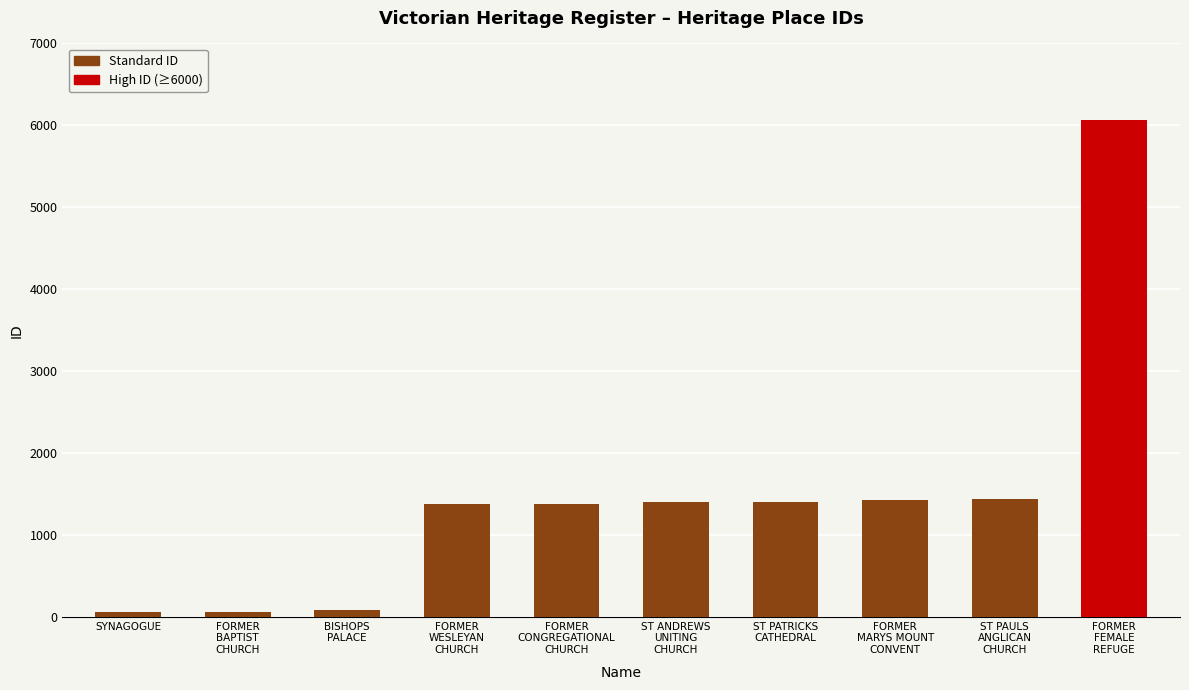

What is the difference between the maximum and minimum values?

6007